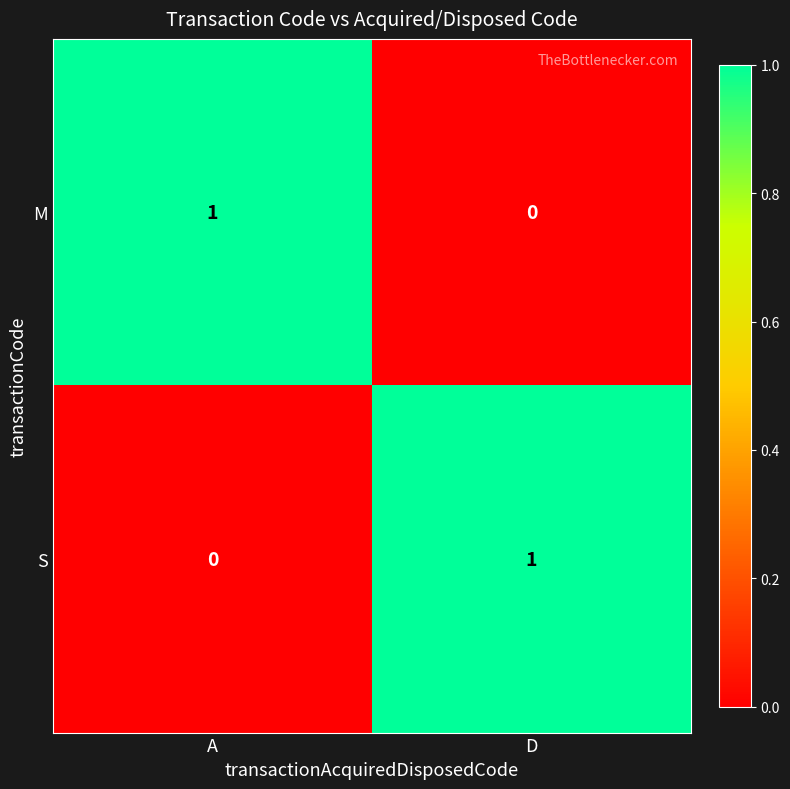

The value of S at D is 1. True or false?

True